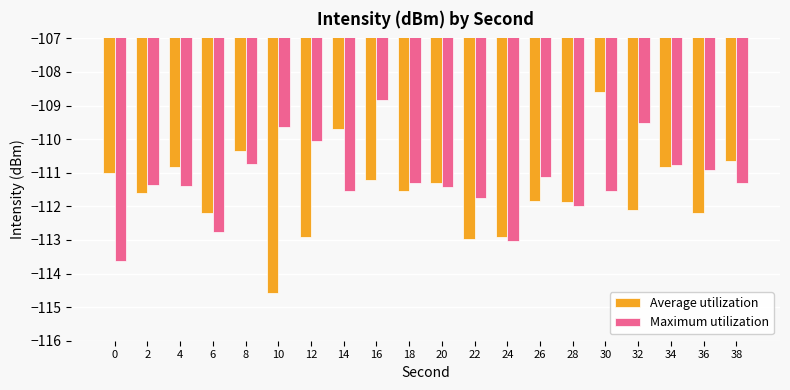

Reading left to right, transcribe all the data shown in this chart.

Average utilization: 0=-111.0	2=-111.6	4=-110.8	6=-112.2	8=-110.3	10=-114.6	12=-112.9	14=-109.7	16=-111.2	18=-111.6	20=-111.3	22=-113.0	24=-112.9	26=-111.8	28=-111.9	30=-108.6	32=-112.1	34=-110.8	36=-112.2	38=-110.7
Maximum utilization: 0=-113.6	2=-111.4	4=-111.4	6=-112.8	8=-110.7	10=-109.6	12=-110.0	14=-111.5	16=-108.8	18=-111.3	20=-111.4	22=-111.7	24=-113.0	26=-111.1	28=-112.0	30=-111.5	32=-109.5	34=-110.8	36=-110.9	38=-111.3